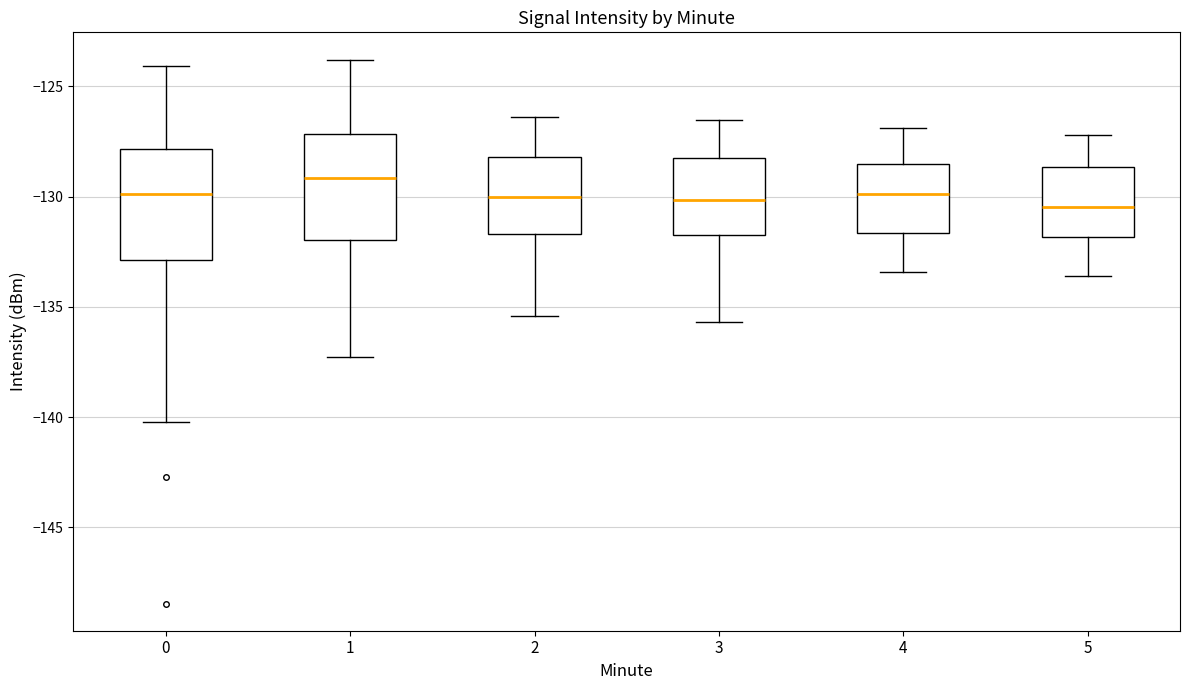

Reading left to right, read every box against the y-axis: the position of its median line, the range the box covers, and the ends of its whiskers. The values are not printed on the chart, so give them approximately, as read against the axis.

0: median -130.0, box -133.0 to -128.0, whiskers -140.0 to -124.0
1: median -129.0, box -132.0 to -127.0, whiskers -137.5 to -124.0
2: median -130.0, box -131.5 to -128.0, whiskers -135.5 to -126.5
3: median -130.0, box -131.5 to -128.0, whiskers -135.5 to -126.5
4: median -130.0, box -131.5 to -128.5, whiskers -133.5 to -127.0
5: median -130.5, box -132.0 to -128.5, whiskers -133.5 to -127.0